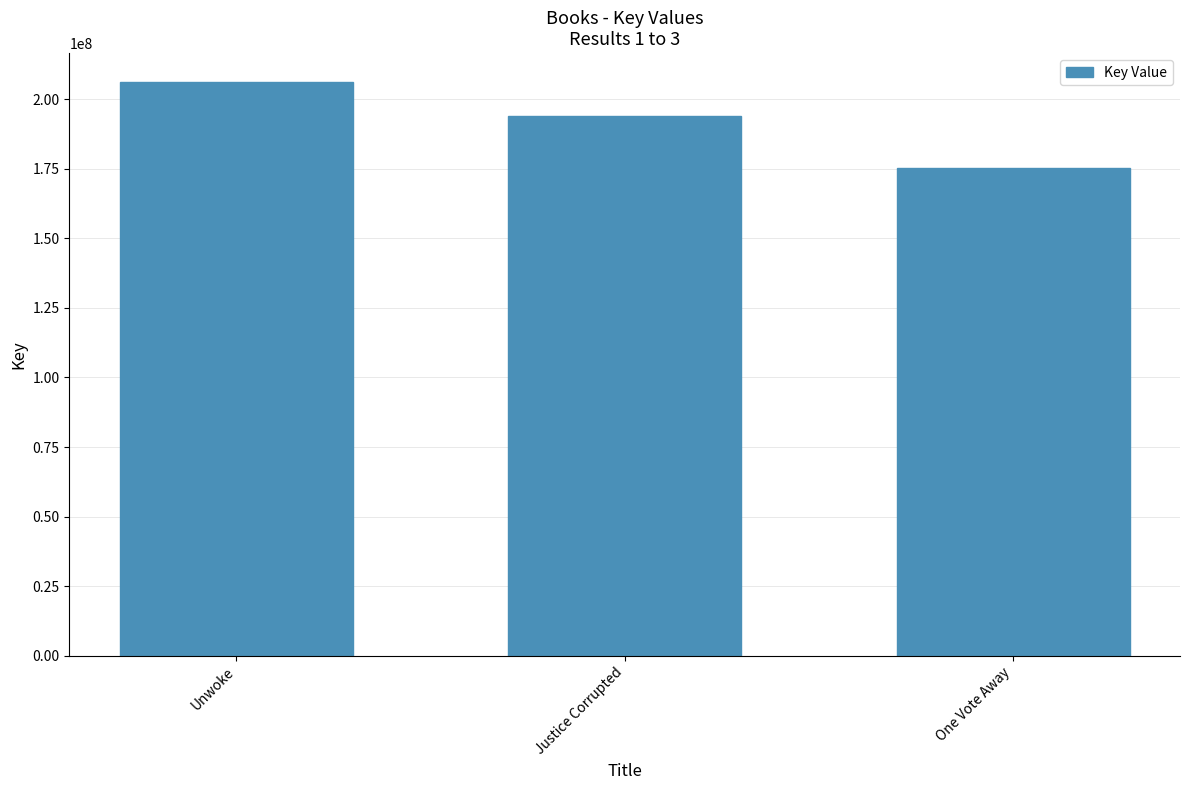

What is the average value?

191813379